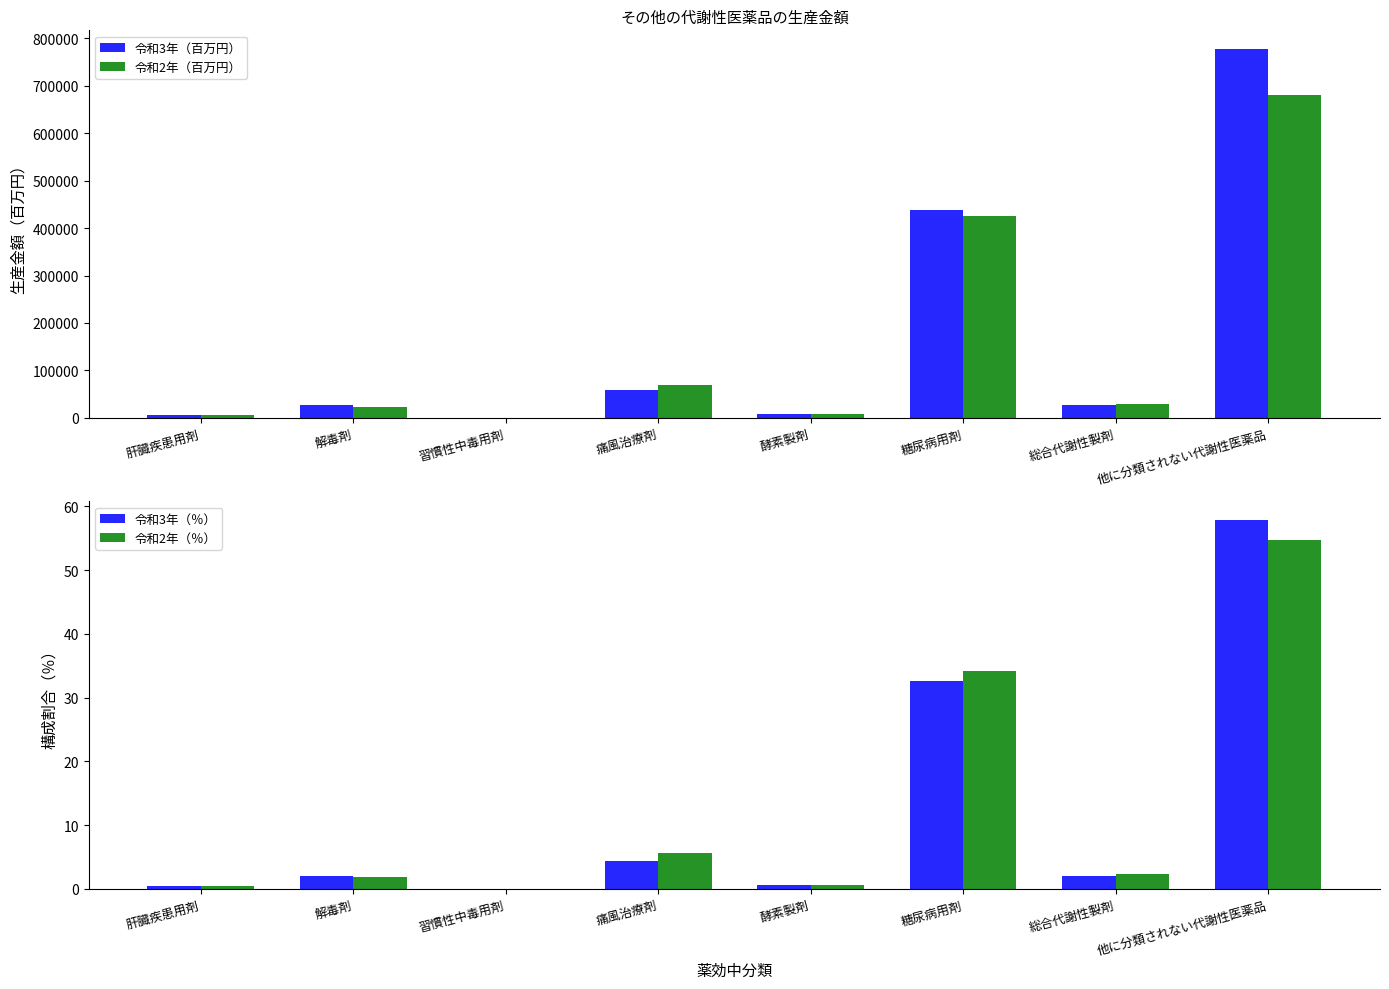

Reading left to right, extract all data points from this chart.

令和3年（百万円）: 肝臓疾患用剤=6151.0	解毒剤=26254.0	習慣性中毒用剤=119.0	痛風治療剤=59121.0	酵素製剤=8495.0	糖尿病用剤=438256.0	総合代謝性製剤=27340.0	他に分類されない代謝性医薬品=777893.0
令和2年（百万円）: 肝臓疾患用剤=6795.0	解毒剤=23133.0	習慣性中毒用剤=156.0	痛風治療剤=69938.0	酵素製剤=7329.0	糖尿病用剤=425627.0	総合代謝性製剤=29151.0	他に分類されない代謝性医薬品=681496.0
令和3年（％）: 肝臓疾患用剤=0.5	解毒剤=2.0	習慣性中毒用剤=0.0	痛風治療剤=4.4	酵素製剤=0.6	糖尿病用剤=32.6	総合代謝性製剤=2.0	他に分類されない代謝性医薬品=57.9
令和2年（％）: 肝臓疾患用剤=0.5	解毒剤=1.9	習慣性中毒用剤=0.0	痛風治療剤=5.6	酵素製剤=0.6	糖尿病用剤=34.2	総合代謝性製剤=2.3	他に分類されない代謝性医薬品=54.8